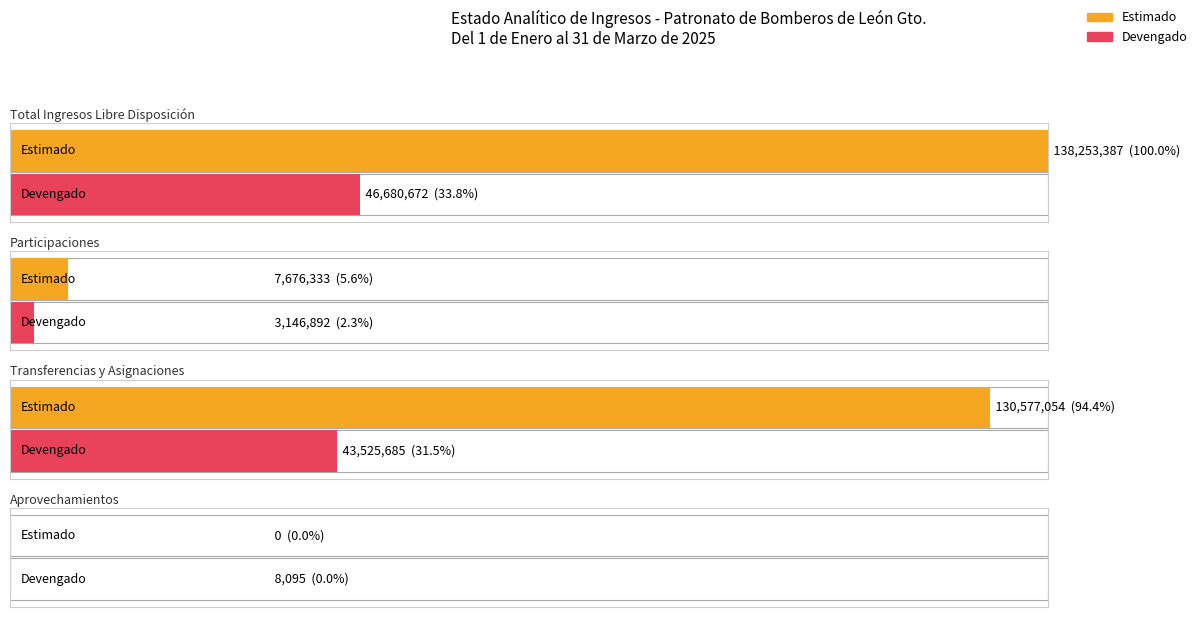

How many data points in Estimado are above 130577054?

1